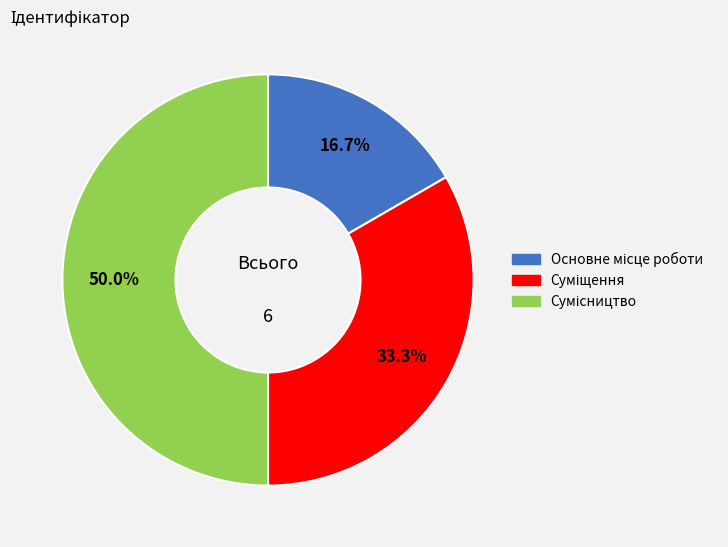

What is the total percentage of Сумісництво and Основне місце роботи?

66.7%